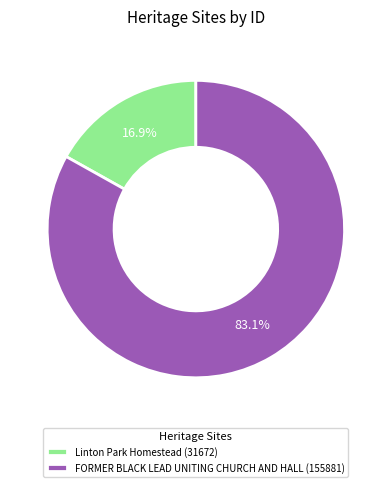

Does Linton Park Homestead represent more than half of the total?

No